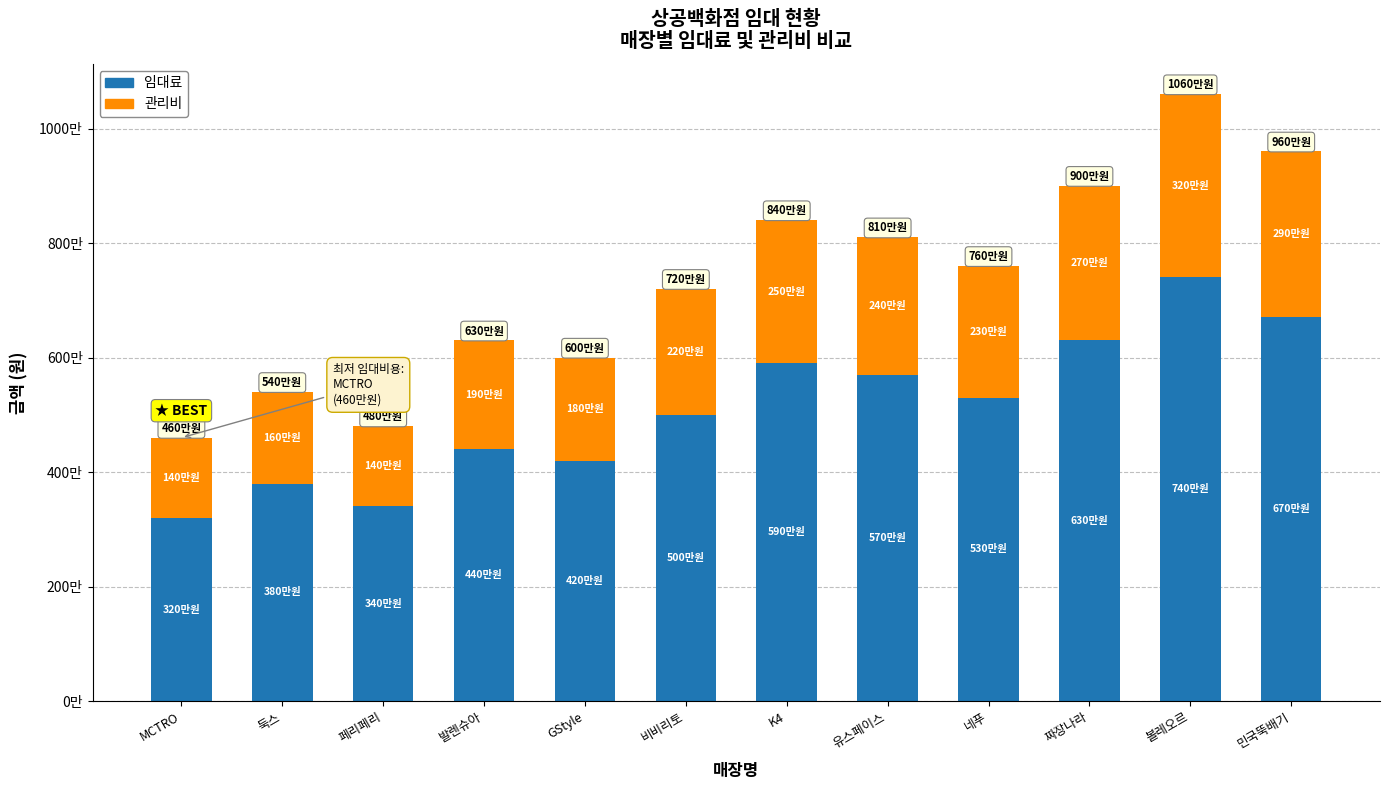

Are the bars horizontal?

No